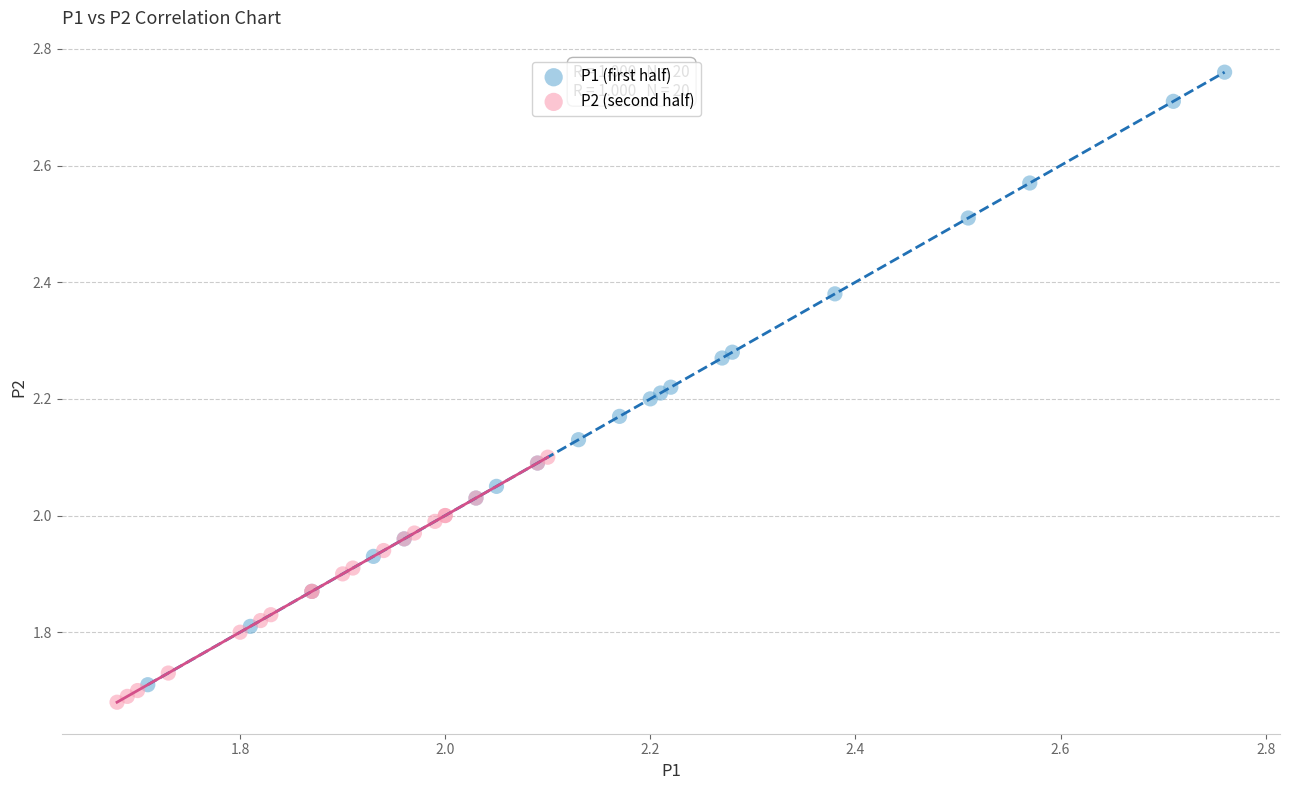

Which series has the largest Y range (max minus min)?

P1 (first half)